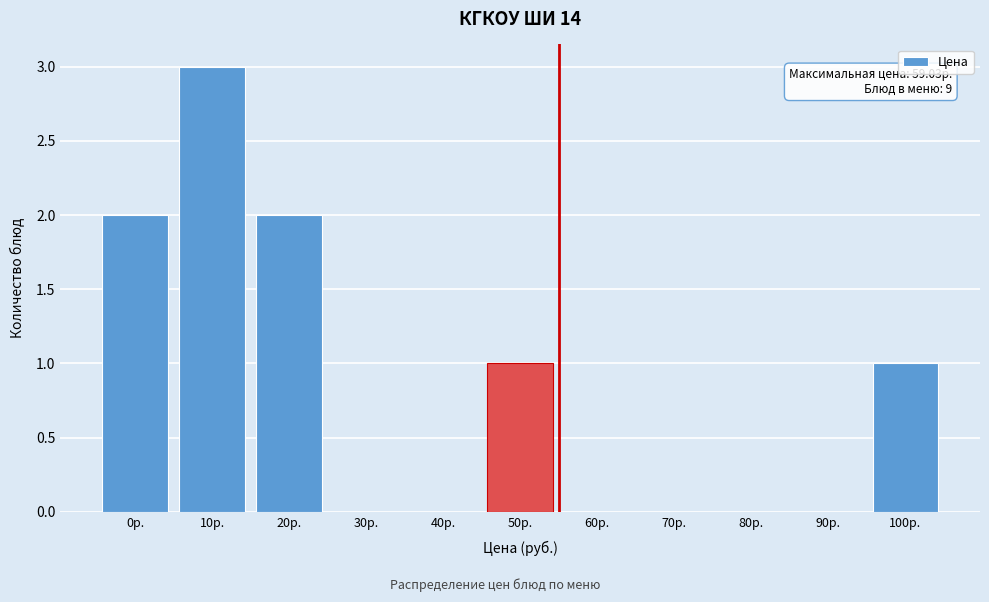

Reading left to right, what are all the values shown in this chart?

0р.=2	10р.=3	20р.=2	30р.=0	40р.=0	50р.=1	60р.=0	70р.=0	80р.=0	90р.=0	100р.=1